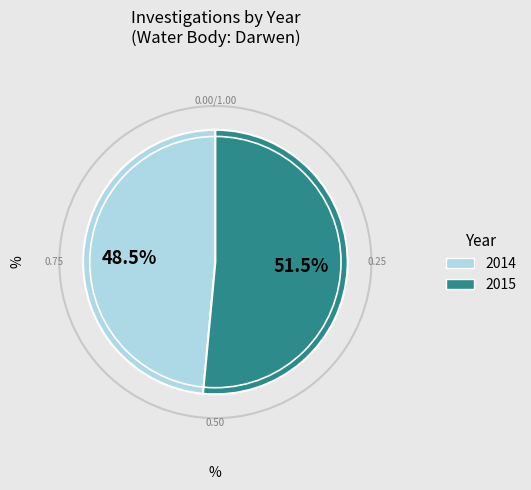

What is the largest slice in the pie chart?

2015